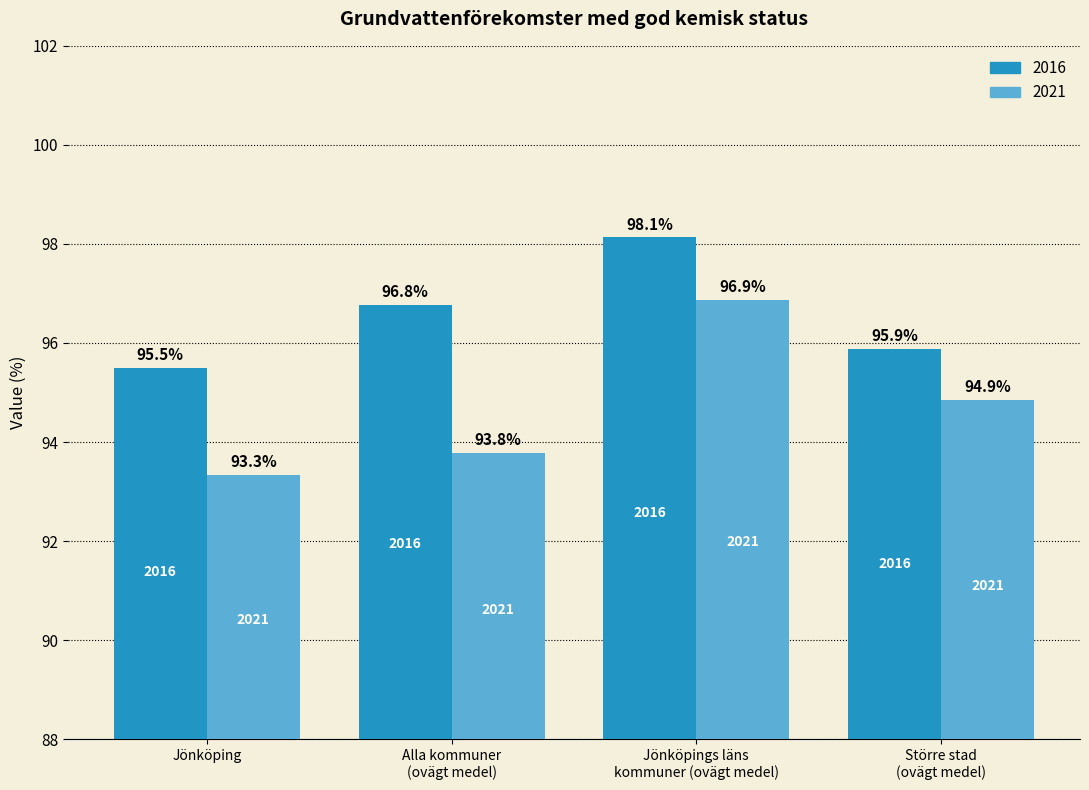

What is the total value across all series at Jönköping?

188.8